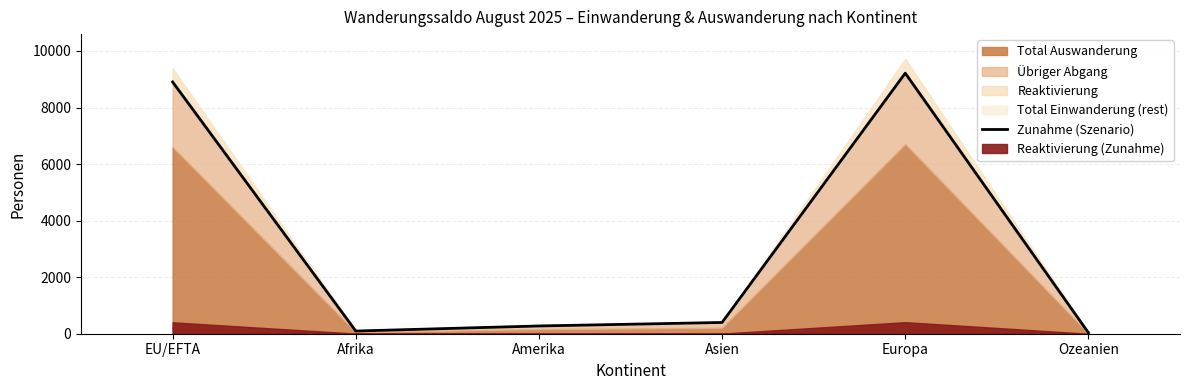

Reading left to right, list all the values displayed in this chart.

8904	95	274	398	9214	34